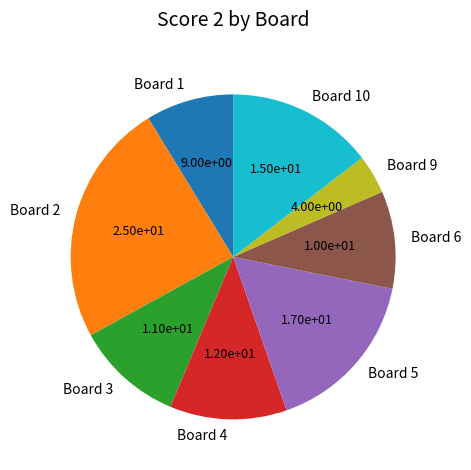

Is there any slice that represents more than half of the pie?

No